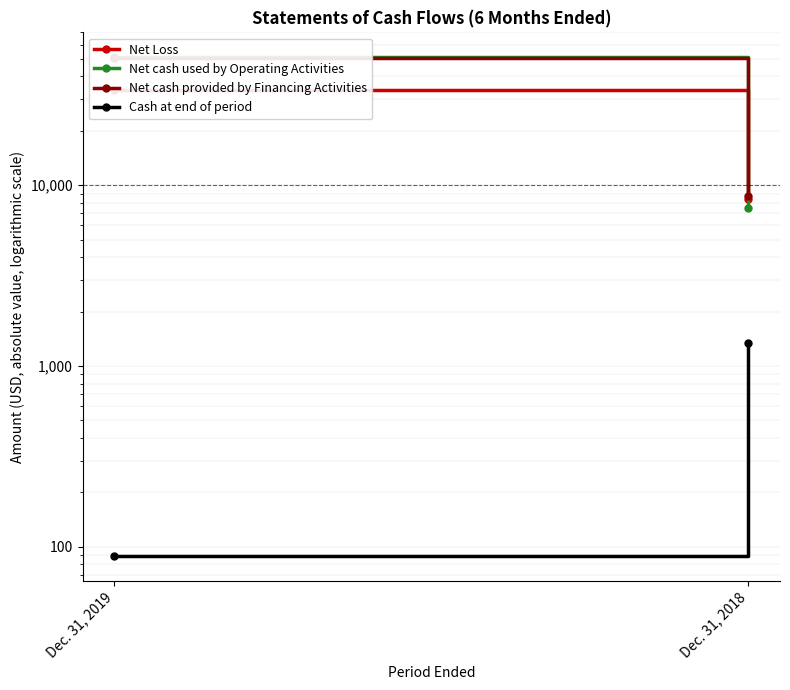

What is the value of the Net cash used by Operating Activities point at the 2nd from the left?

7466